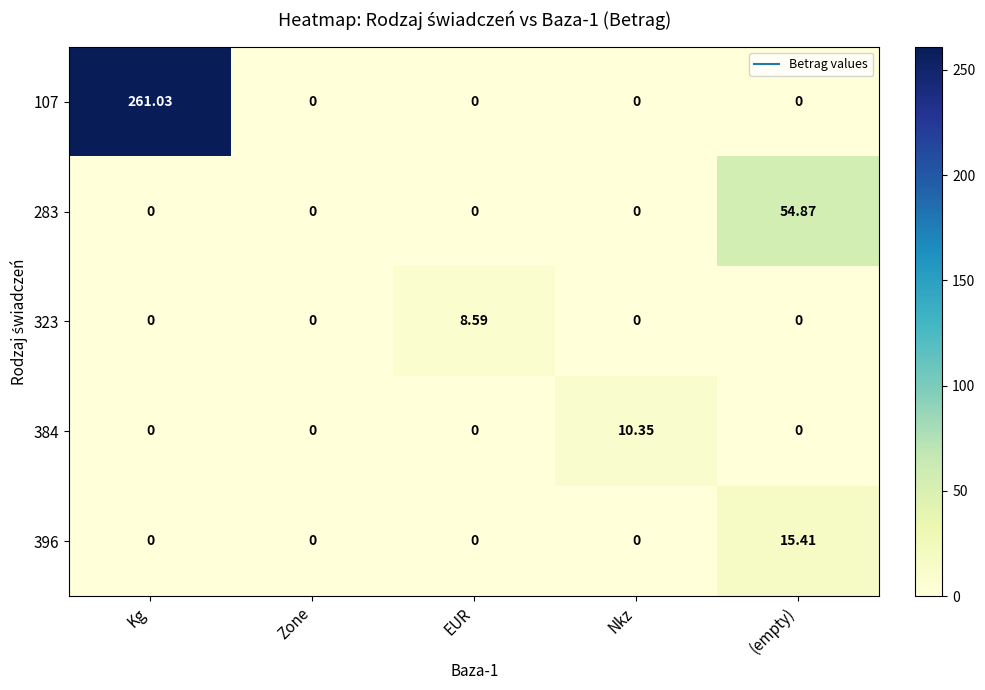

Which label corresponds to the largest value in the chart?

Kg